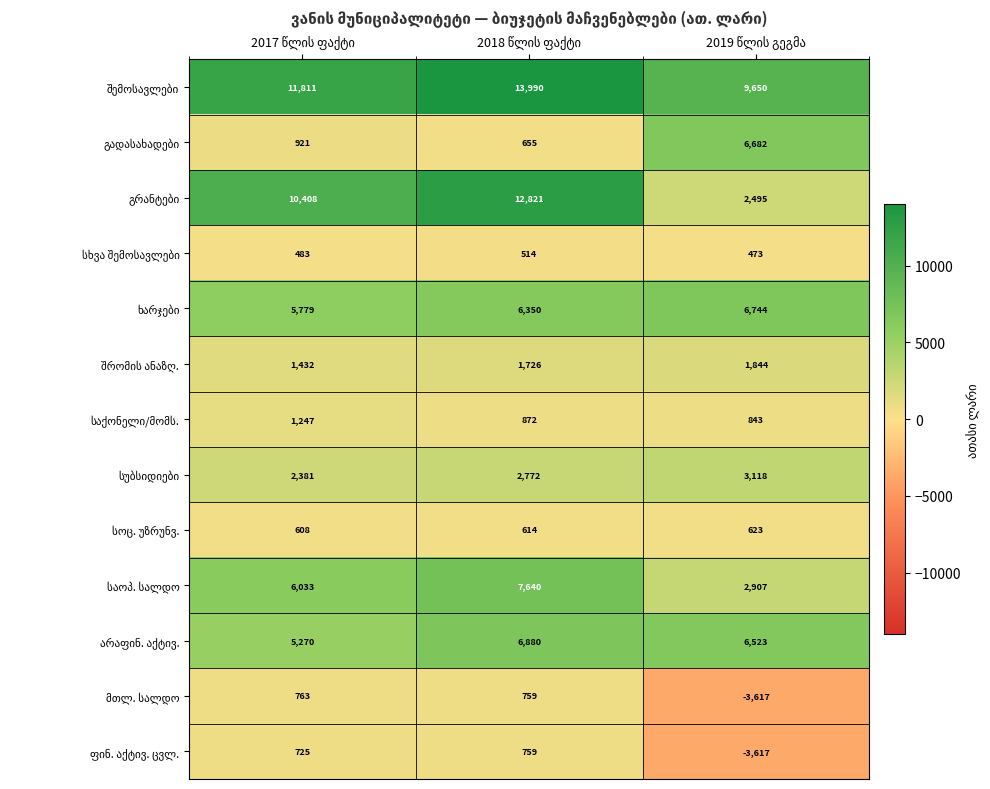

What is the maximum value shown in the chart?

13990